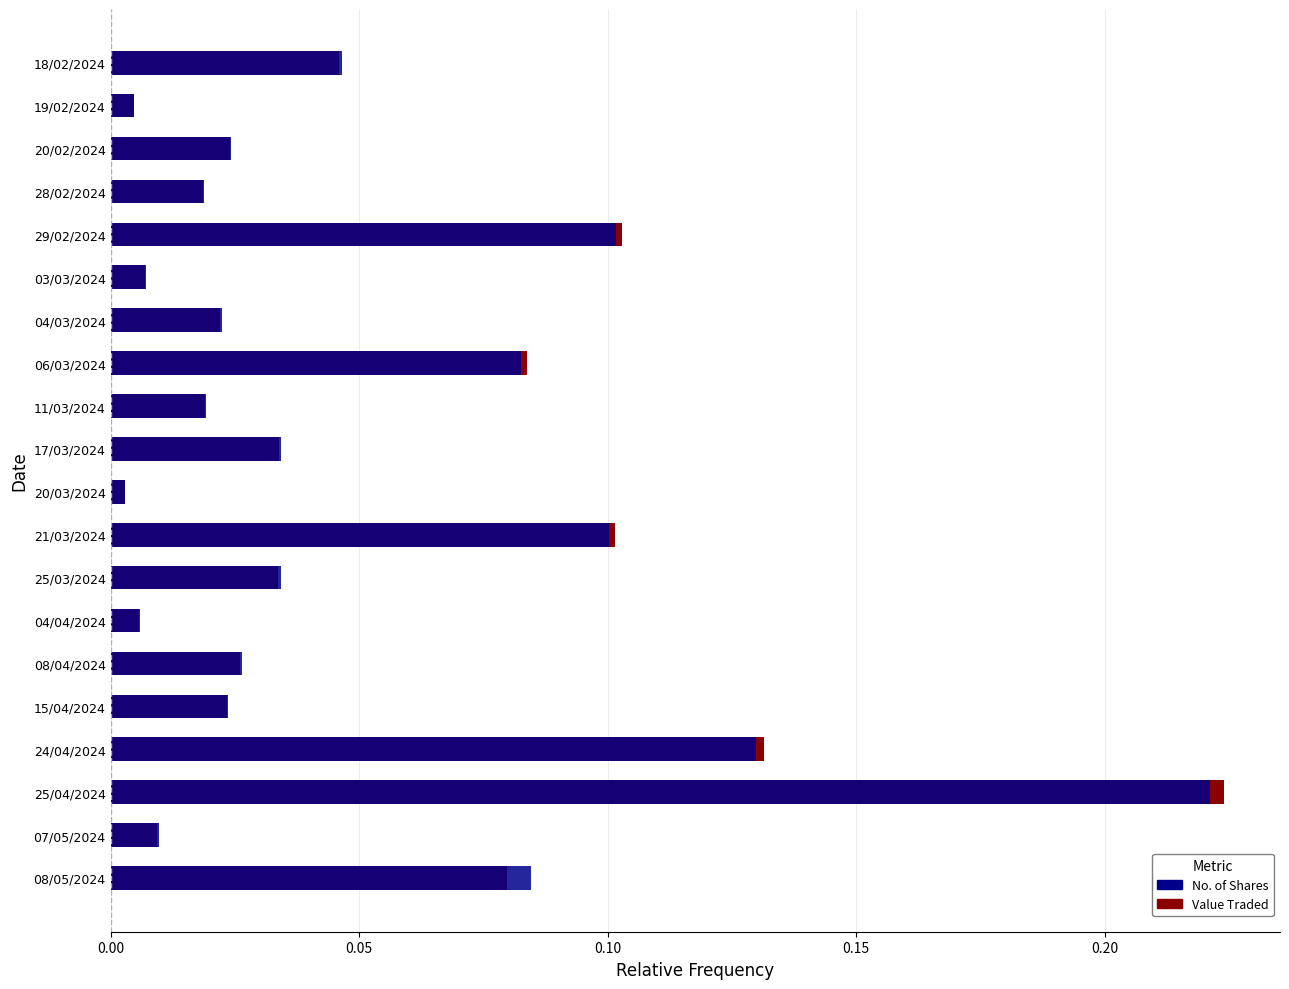

The value of Value Traded at 17/03/2024 is 0.0. True or false?

True